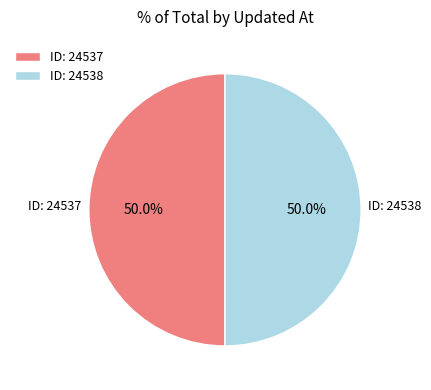

Is the sum of ID: 24537 and ID: 24538 greater than half?

Yes